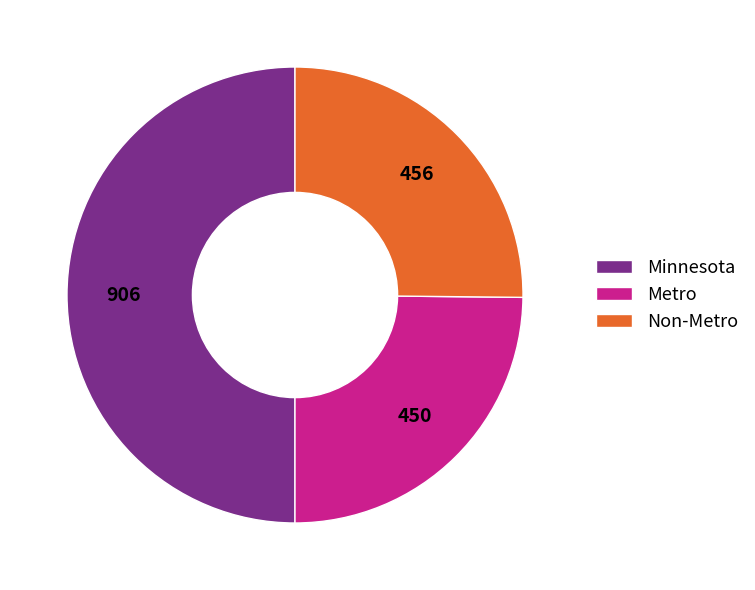

Is Metro the majority of the pie?

No